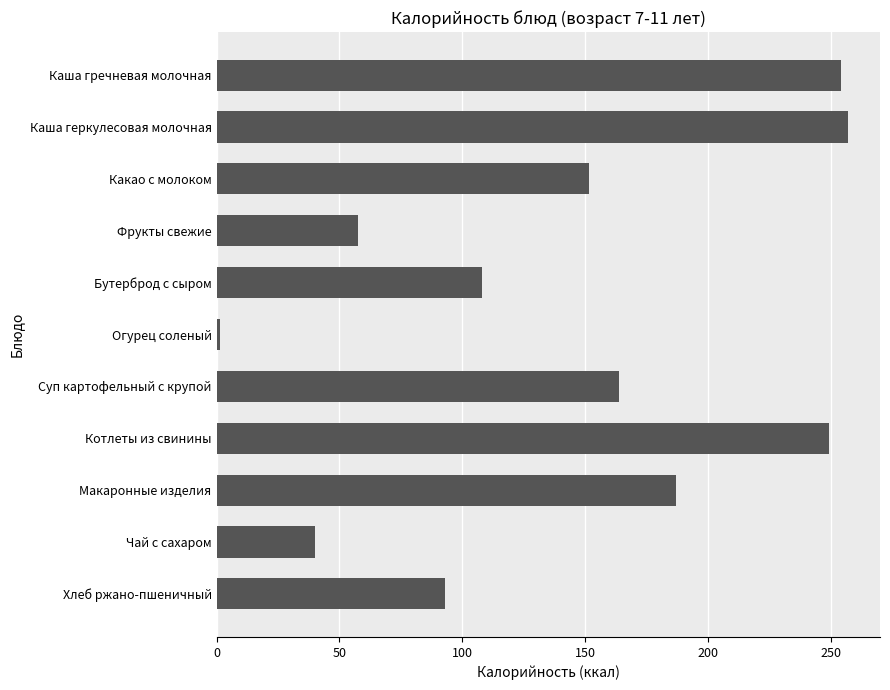

What is the difference between the second highest and minimum values?

252.7